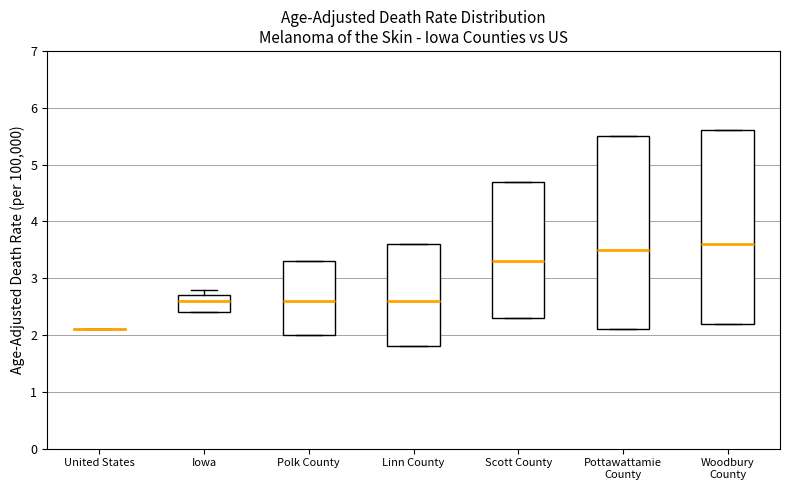

Reading left to right, read every box against the y-axis: the position of its median line, the range the box covers, and the ends of its whiskers. The values are not printed on the chart, so give them approximately, as read against the axis.

United States: box collapsed to a line at 2.1, whiskers 2.1 to 2.1
Iowa: median 2.6, box 2.4 to 2.7, whiskers 2.4 to 2.8
Polk County: median 2.6, box 2.0 to 3.3, whiskers 2.0 to 3.3
Linn County: median 2.6, box 1.8 to 3.6, whiskers 1.8 to 3.6
Scott County: median 3.3, box 2.3 to 4.7, whiskers 2.3 to 4.7
Pottawattamie County: median 3.5, box 2.1 to 5.5, whiskers 2.1 to 5.5
Woodbury County: median 3.6, box 2.2 to 5.6, whiskers 2.2 to 5.6